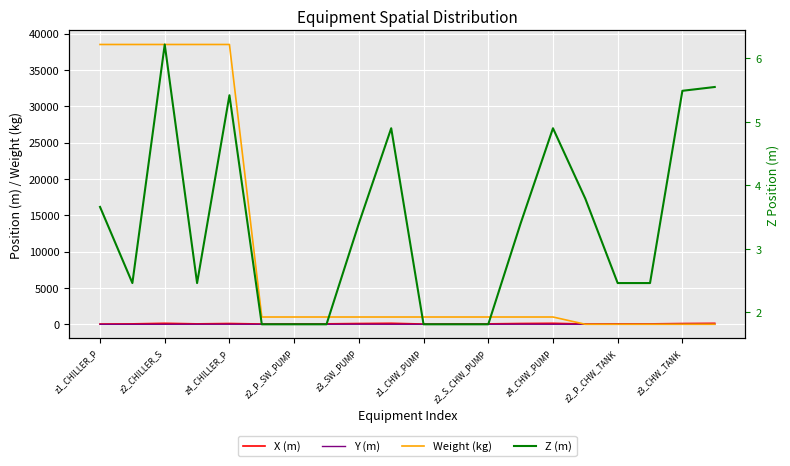

Which series has the largest total across all categories?

Weight (kg)